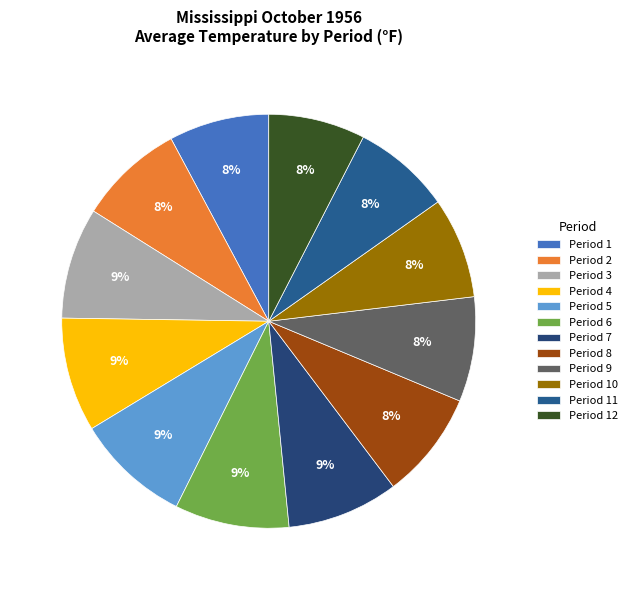

Is it true that Period 5 is 19% of the pie?

False